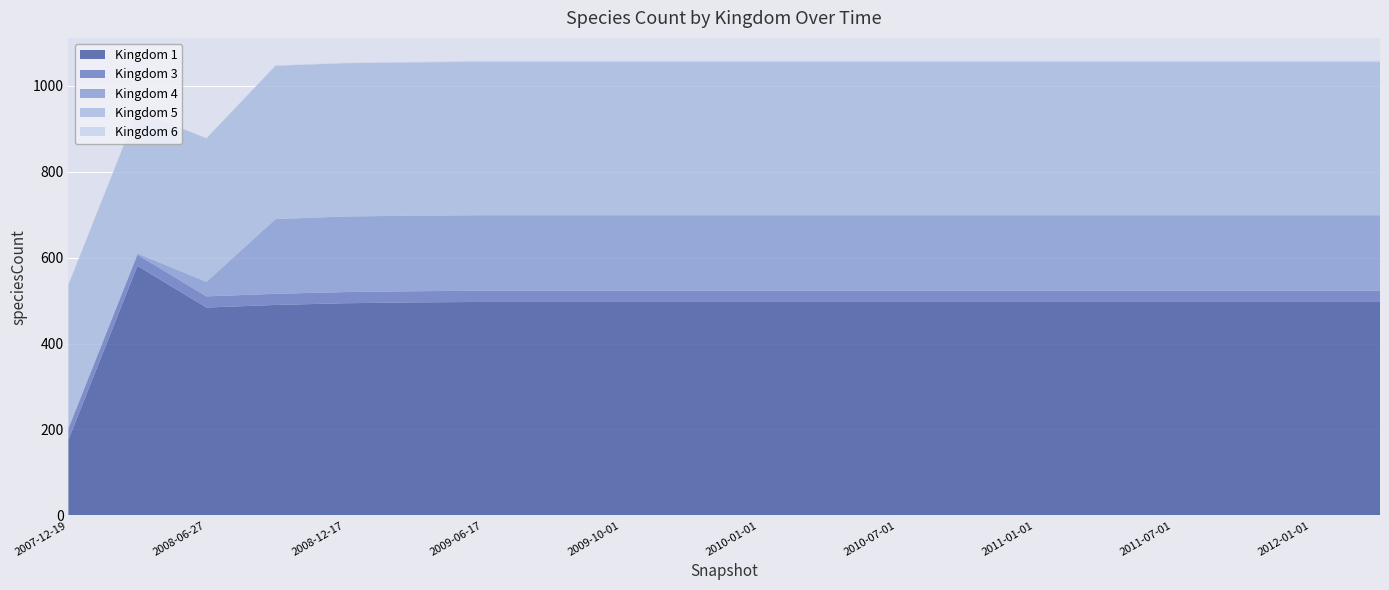

Reading left to right, what are all the values shown in this chart?

Kingdom 1: 2007-12-19=176	2008-04-01=581	2008-06-27=484	2008-10-10=490	2008-12-17=494	2009-04-06=496	2009-06-17=497	2009-09-25=497	2009-10-01=497	2009-11-01=497	2010-01-01=497	2010-04-01=497	2010-07-01=497	2010-10-01=497	2011-01-01=497	2011-04-01=497	2011-07-01=497	2011-10-01=497	2012-01-01=497	2012-04-01=497
Kingdom 3: 2007-12-19=26	2008-04-01=26	2008-06-27=26	2008-10-10=26	2008-12-17=26	2009-04-06=26	2009-06-17=26	2009-09-25=26	2009-10-01=26	2009-11-01=26	2010-01-01=26	2010-04-01=26	2010-07-01=26	2010-10-01=26	2011-01-01=26	2011-04-01=26	2011-07-01=26	2011-10-01=26	2012-01-01=26	2012-04-01=26
Kingdom 4: 2007-12-19=3	2008-04-01=3	2008-06-27=34	2008-10-10=174	2008-12-17=176	2009-04-06=176	2009-06-17=176	2009-09-25=176	2009-10-01=176	2009-11-01=176	2010-01-01=176	2010-04-01=176	2010-07-01=176	2010-10-01=176	2011-01-01=176	2011-04-01=176	2011-07-01=176	2011-10-01=176	2012-01-01=176	2012-04-01=176
Kingdom 5: 2007-12-19=332	2008-04-01=332	2008-06-27=334	2008-10-10=357	2008-12-17=357	2009-04-06=357	2009-06-17=357	2009-09-25=357	2009-10-01=357	2009-11-01=357	2010-01-01=357	2010-04-01=357	2010-07-01=357	2010-10-01=357	2011-01-01=357	2011-04-01=357	2011-07-01=357	2011-10-01=357	2012-01-01=357	2012-04-01=357
Kingdom 6: 2007-12-19=1	2008-04-01=1	2008-06-27=1	2008-10-10=1	2008-12-17=1	2009-04-06=1	2009-06-17=3	2009-09-25=3	2009-10-01=3	2009-11-01=3	2010-01-01=3	2010-04-01=3	2010-07-01=3	2010-10-01=3	2011-01-01=3	2011-04-01=3	2011-07-01=3	2011-10-01=3	2012-01-01=3	2012-04-01=3